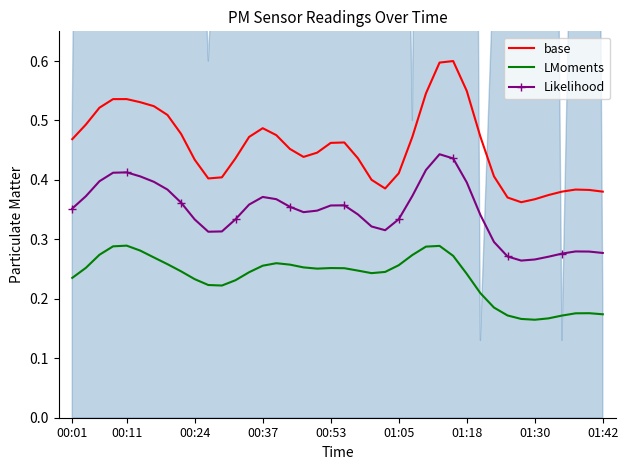

How many interior local peaks does the LMoments series have?

5